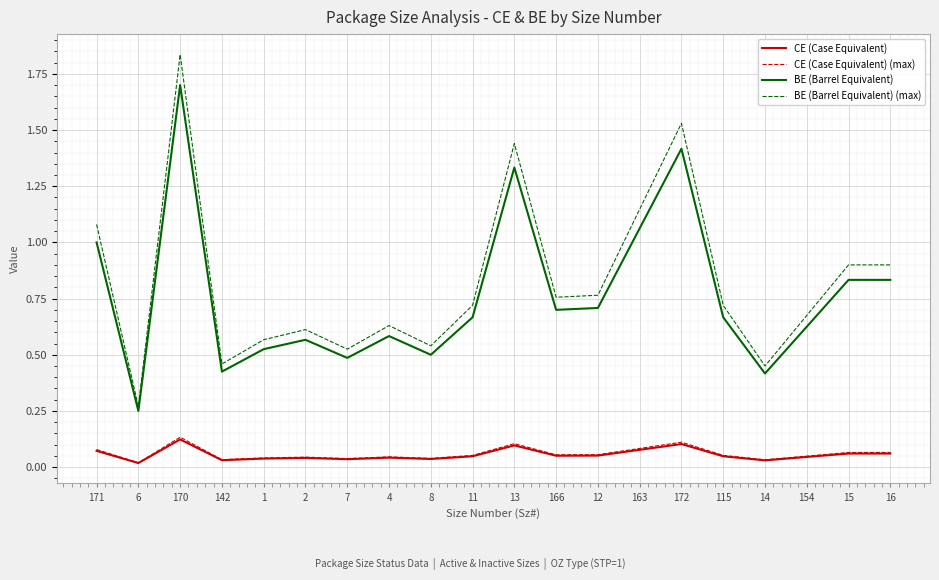

Which series has the widest spread of values?

BE (Barrel Equivalent) (max)